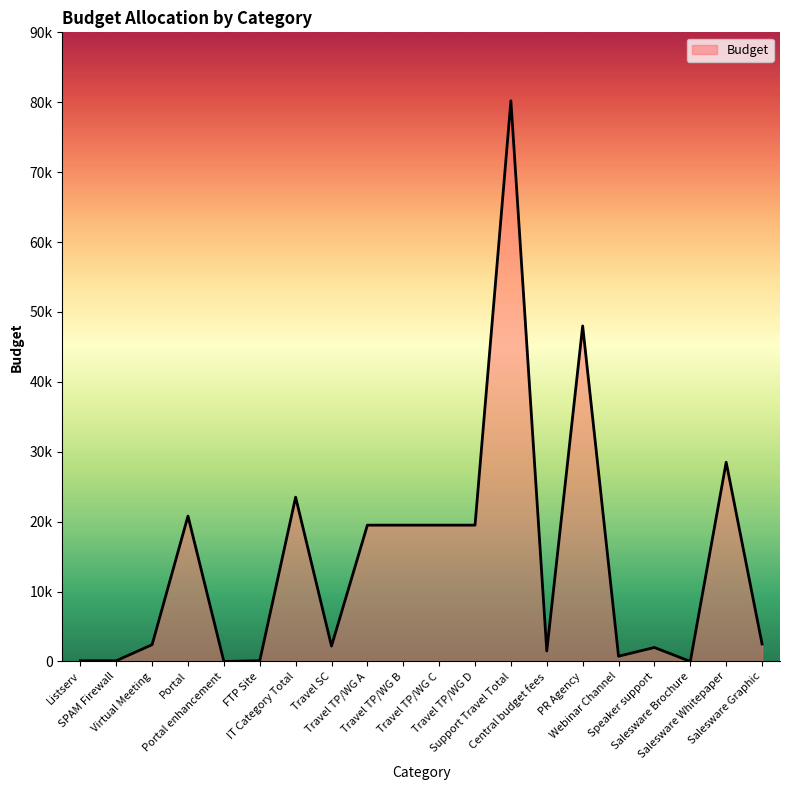

What is the sum of the values at SPAM Firewall and FTP Site?

200